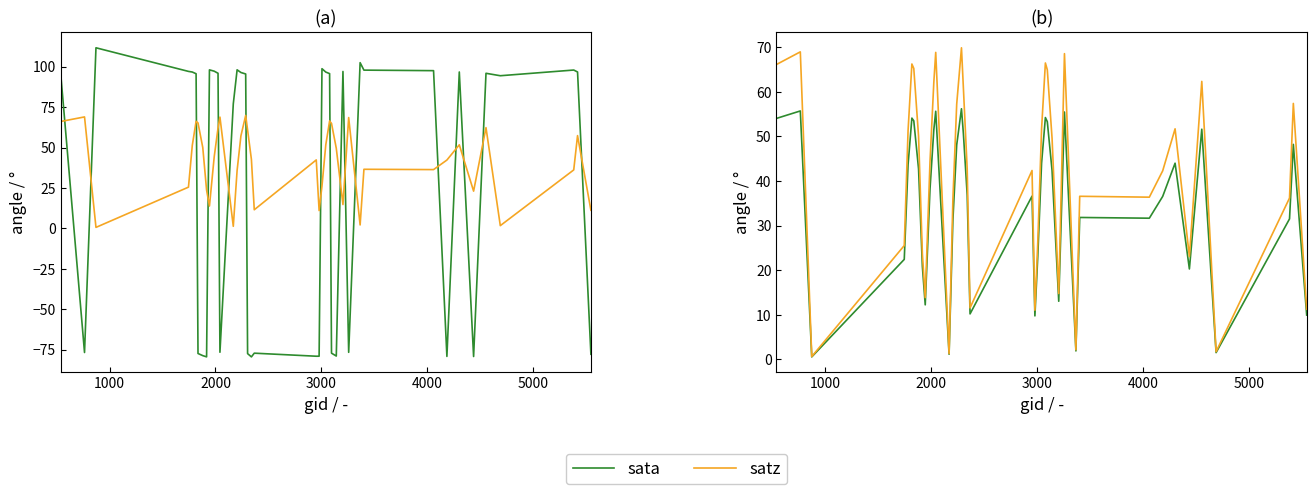

The value of sata at 35 is 42.4. True or false?

False